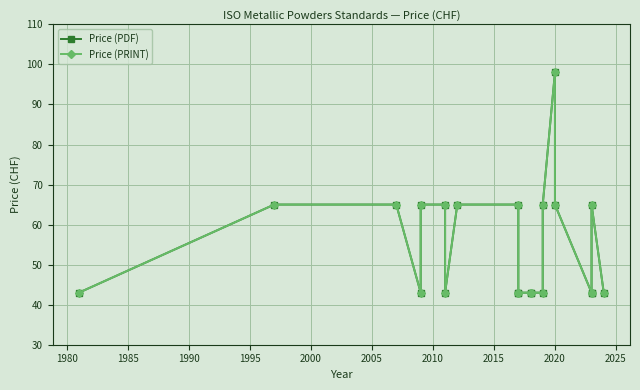

Reading left to right, transcribe all the data shown in this chart.

Price (PDF): 43	65	65	43	65	65	43	65	65	43	43	43	43	43	65	98	65	43	43	65	43
Price (PRINT): 43	65	65	43	65	65	43	65	65	43	43	43	43	43	65	98	65	43	43	65	43